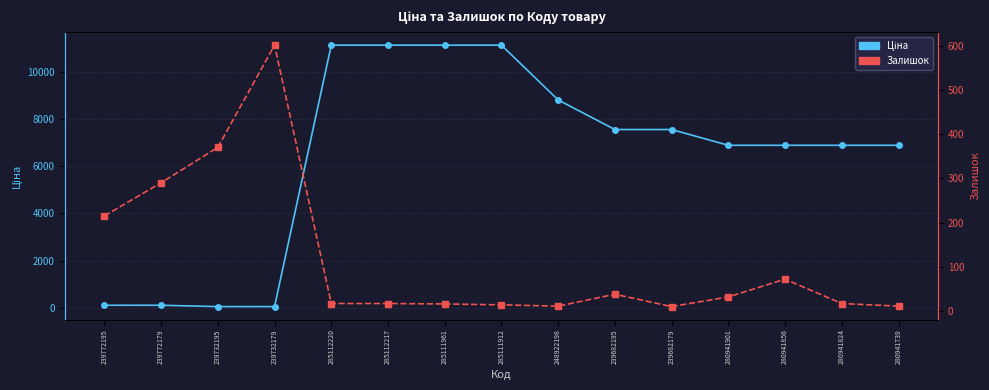

Rank the series at 248922198 from highest to lowest value.

Ціна, Залишок